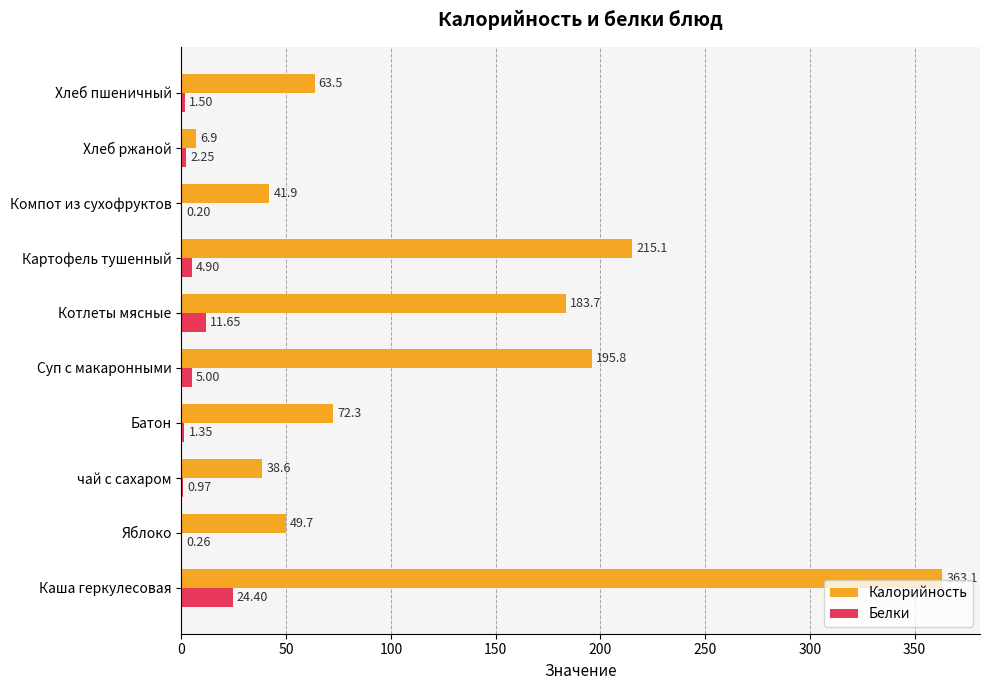

At which category does the chart reach its peak across all series?

Каша геркулесовая